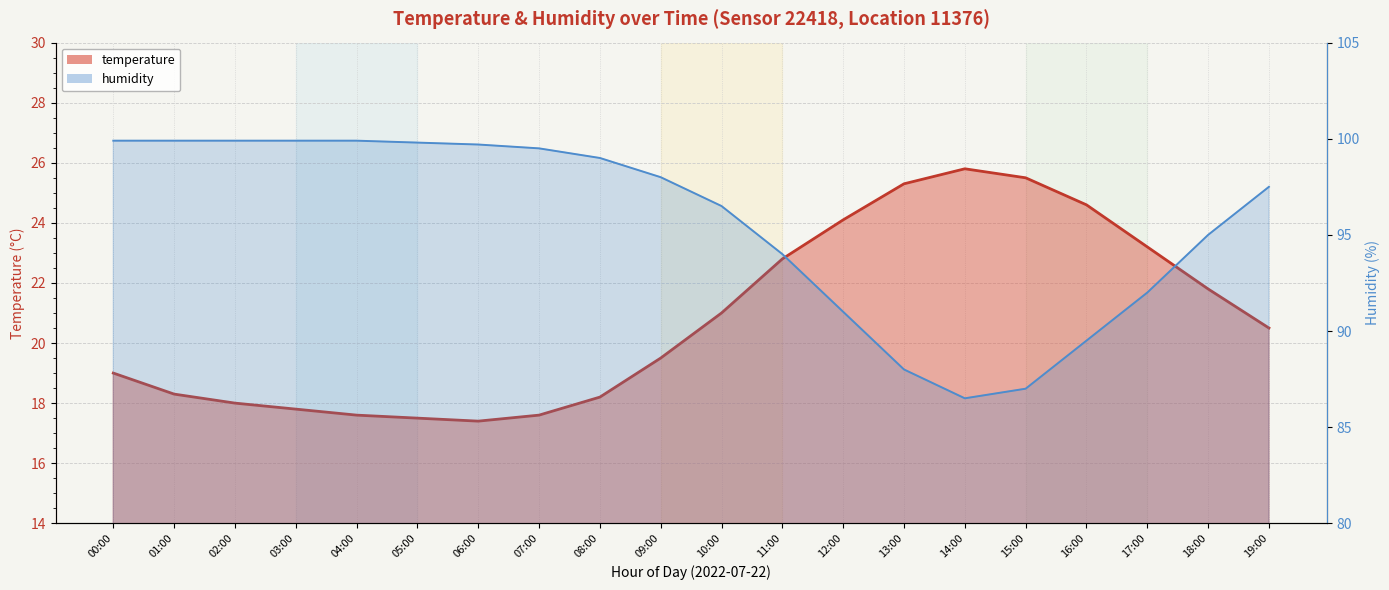

List the series in order of their overall mean, lowest first.

temperature, humidity